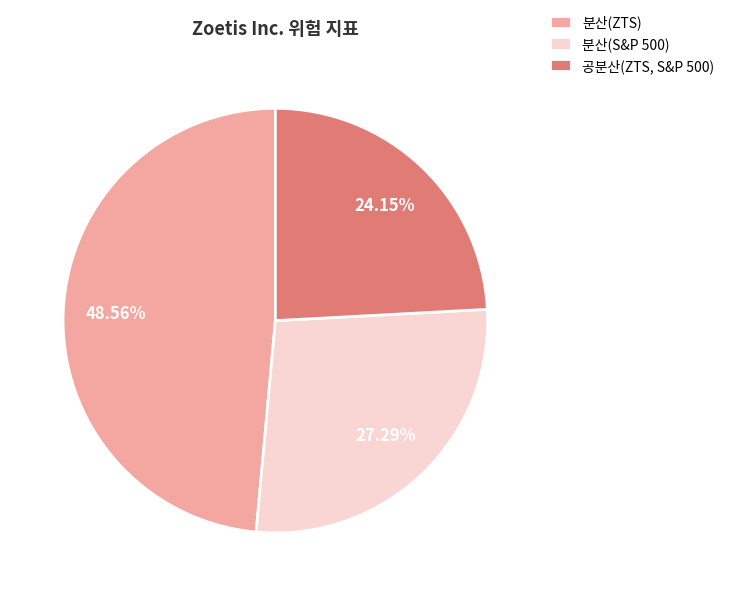

Is the sum of 분산(S&P 500) and 분산(ZTS) greater than half?

Yes